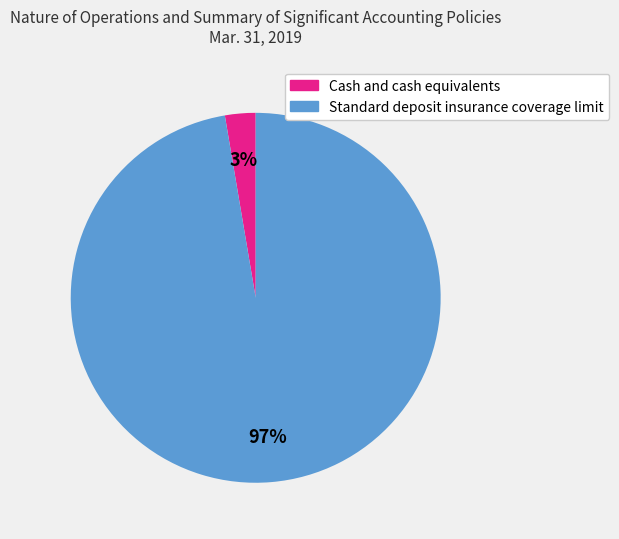

Which category has the smallest portion of the pie?

Cash and cash equivalents